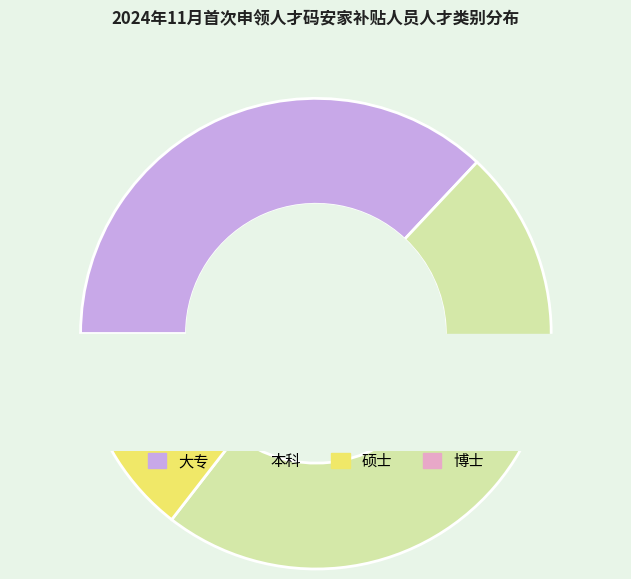

How many segments does this pie chart have?

4